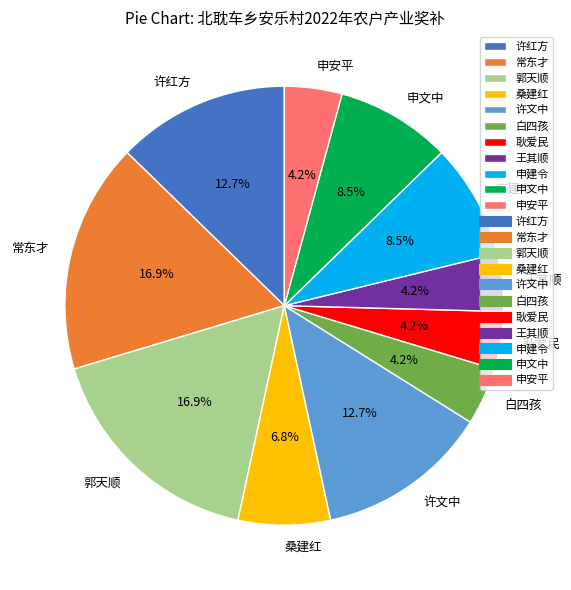

To the nearest percent, what is the difference between the 常东才 and 桑建红 slice percentages?

10%